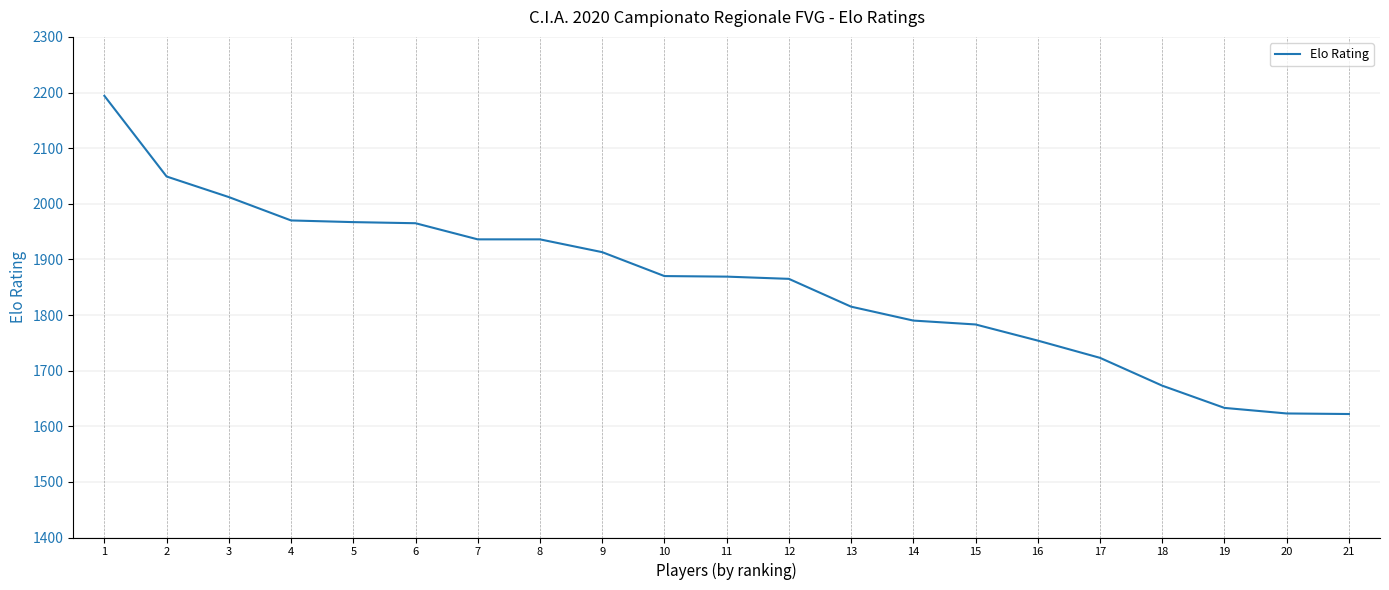

What is the difference between the values at 18 and 6?

292